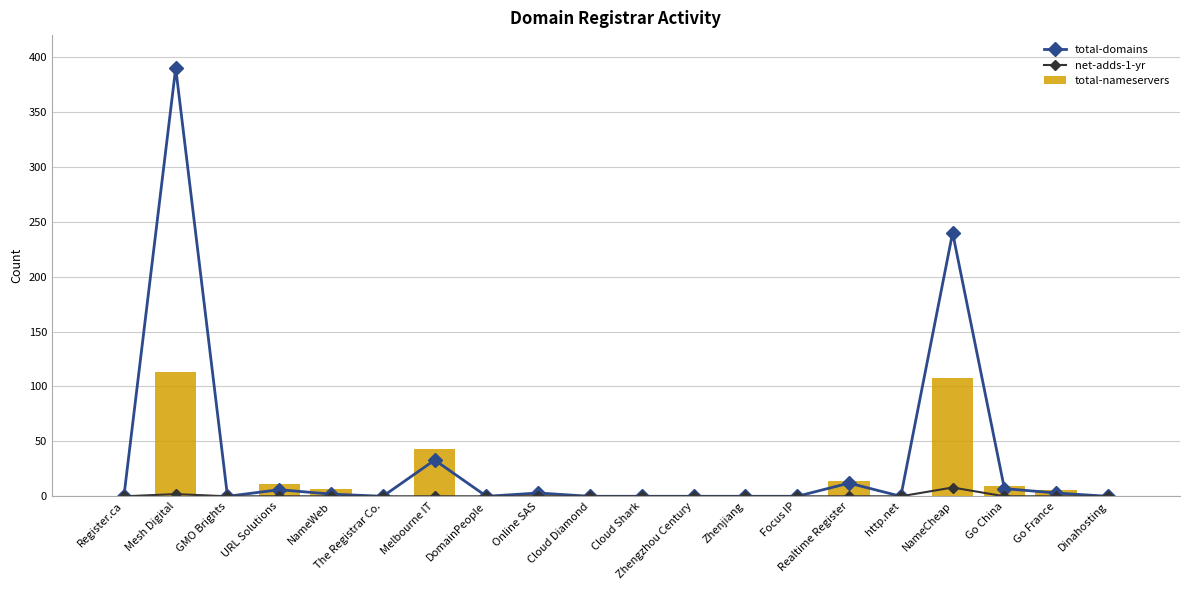

Which series has the widest spread of values?

total-domains